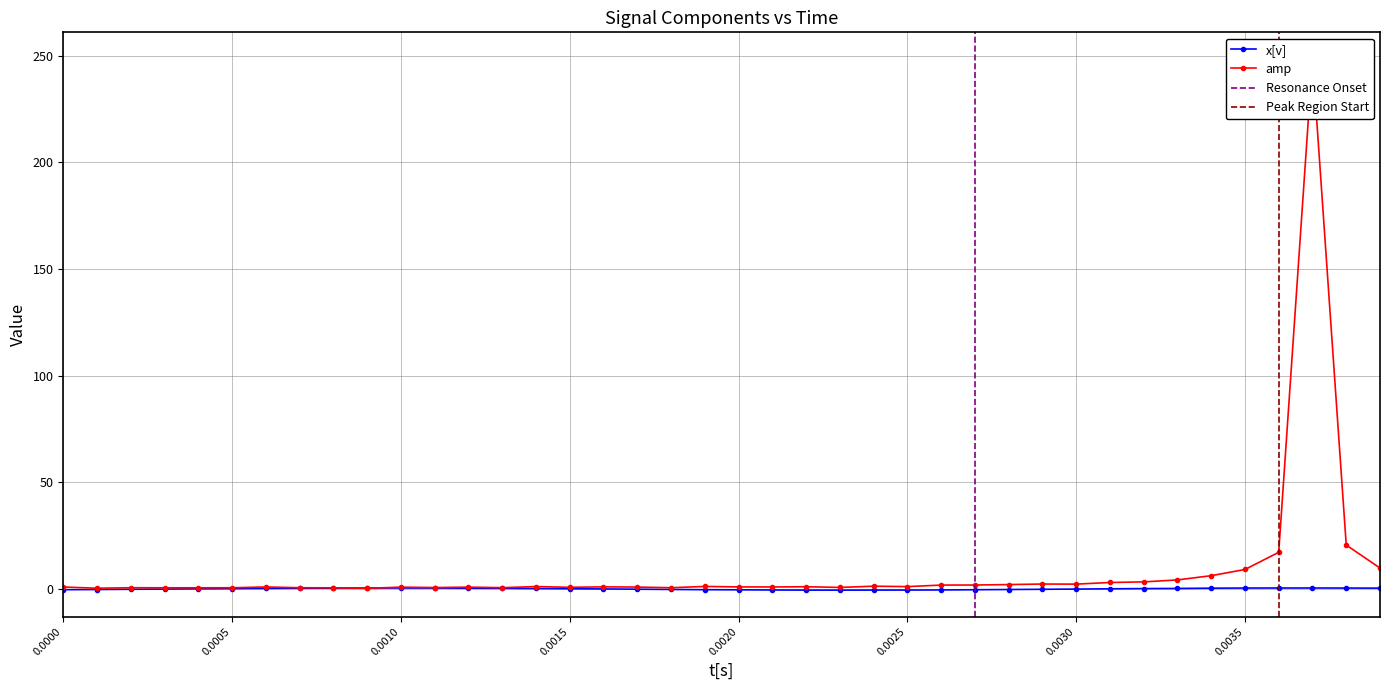

What is the average value of the amp series?

8.9